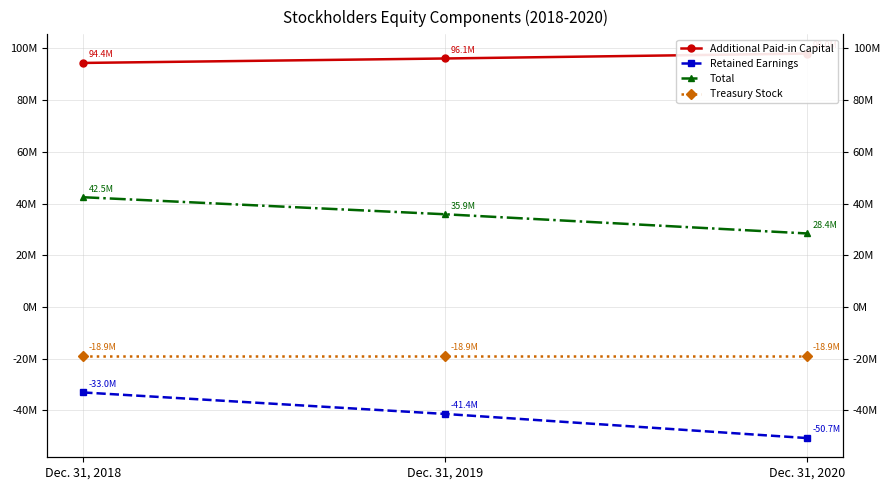

What is the highest value of the Additional Paid-in Capital series?

98013079